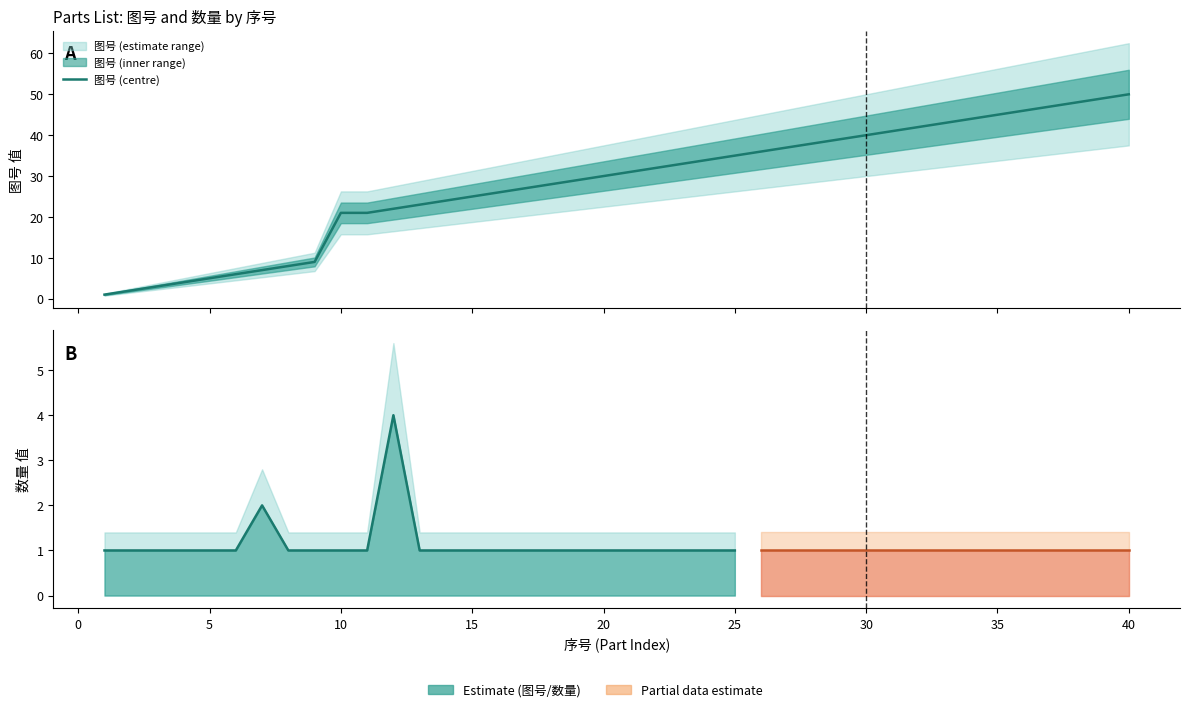

Which category has the lowest value across all series?

1